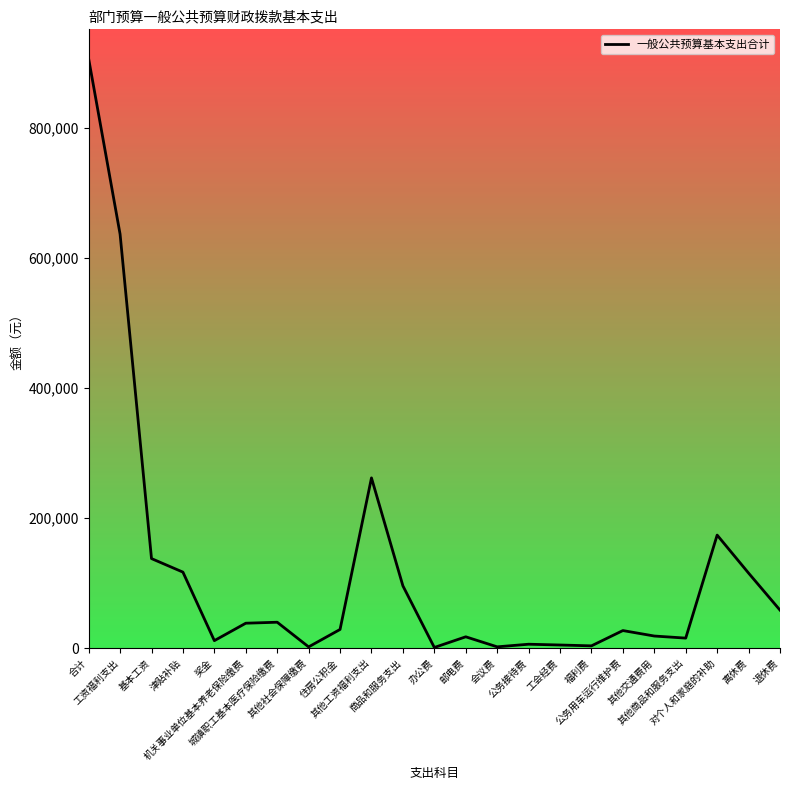

Between 对个人和家庭的补助 and 其他交通费用, which is larger?

对个人和家庭的补助